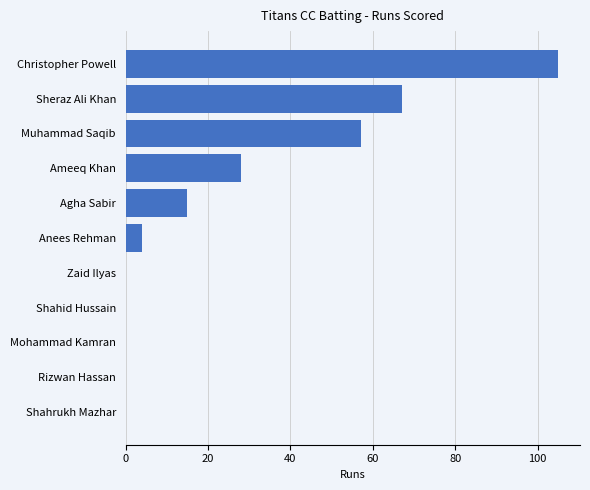

At which label is the value closest to 52?

Muhammad Saqib